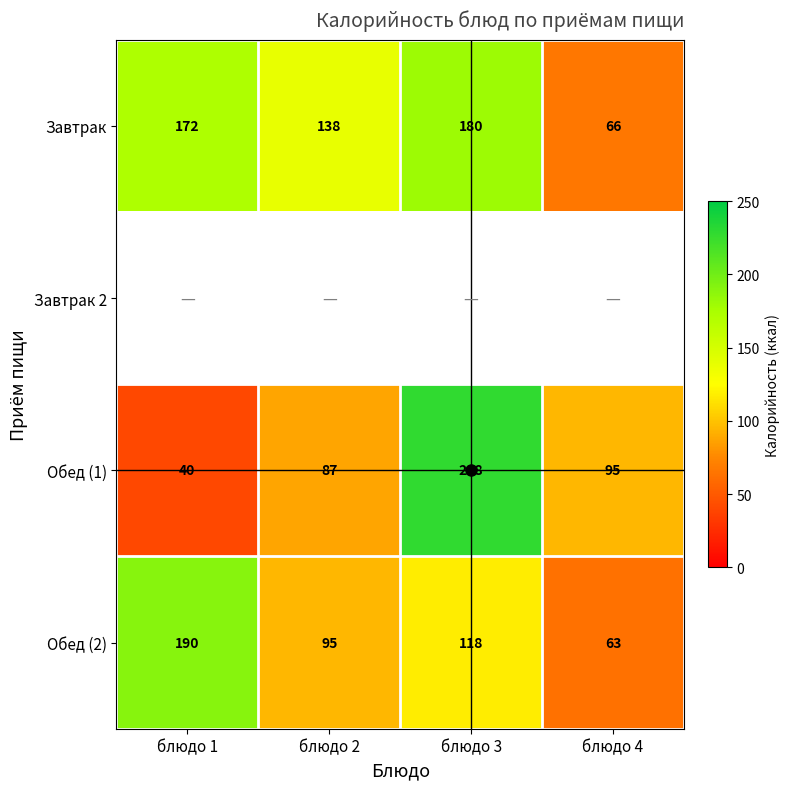

Is it true that Обед (1) equals 21.3 at блюдо 1?

False